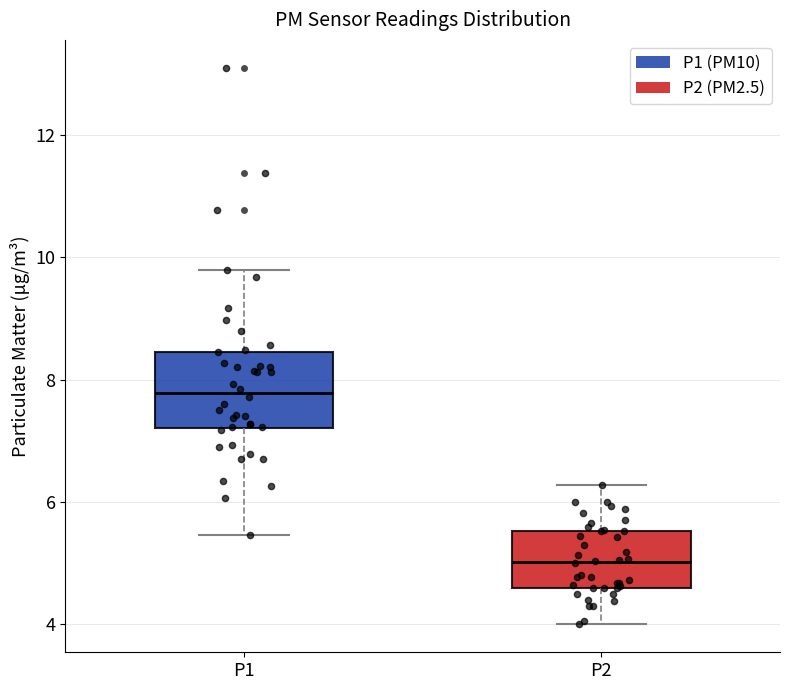

Reading left to right, transcribe this box plot: for each box, give where its median line is, the range the box spans, and where its two whiskers end, as read against the y-axis. The values are not printed on the chart, so give them approximately, as read against the axis.

P1: median 7.8, box 7.2 to 8.4, whiskers 5.4 to 9.8
P2: median 5.0, box 4.6 to 5.6, whiskers 4.0 to 6.2